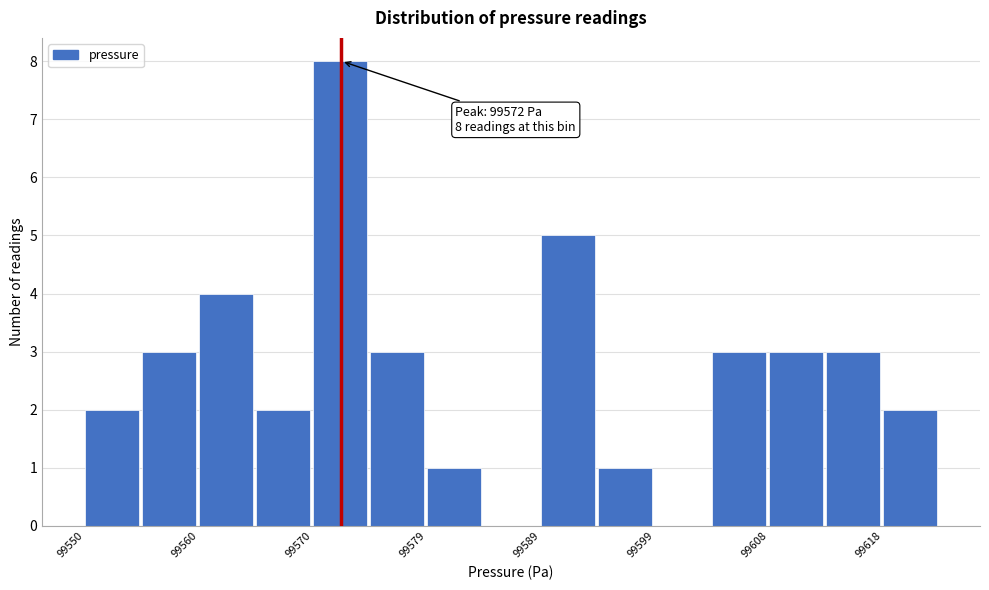

Which range on the x-axis has the tallest bar?

99570 to 99574